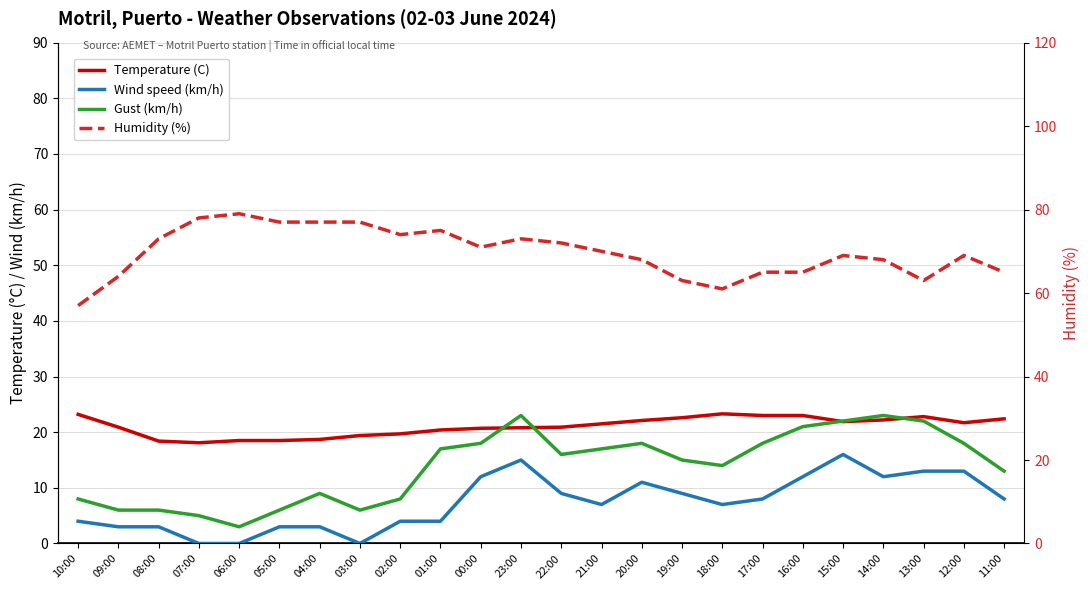

Does the chart have visible grid lines?

Yes